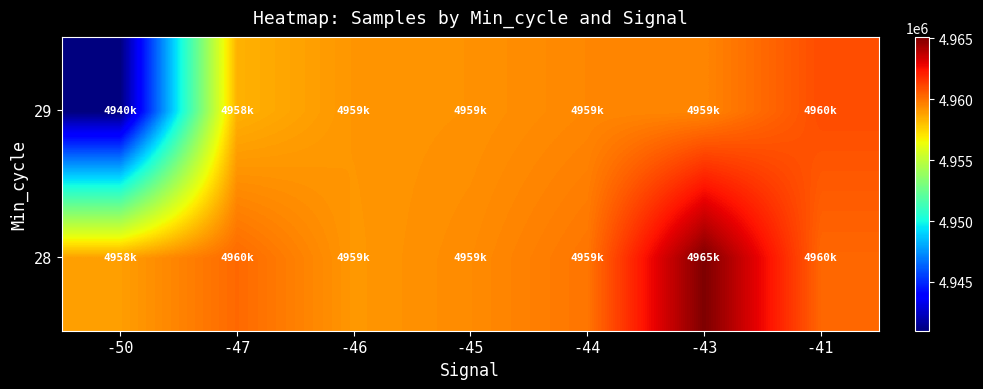

Rank the series at -50 from highest to lowest value.

28, 29